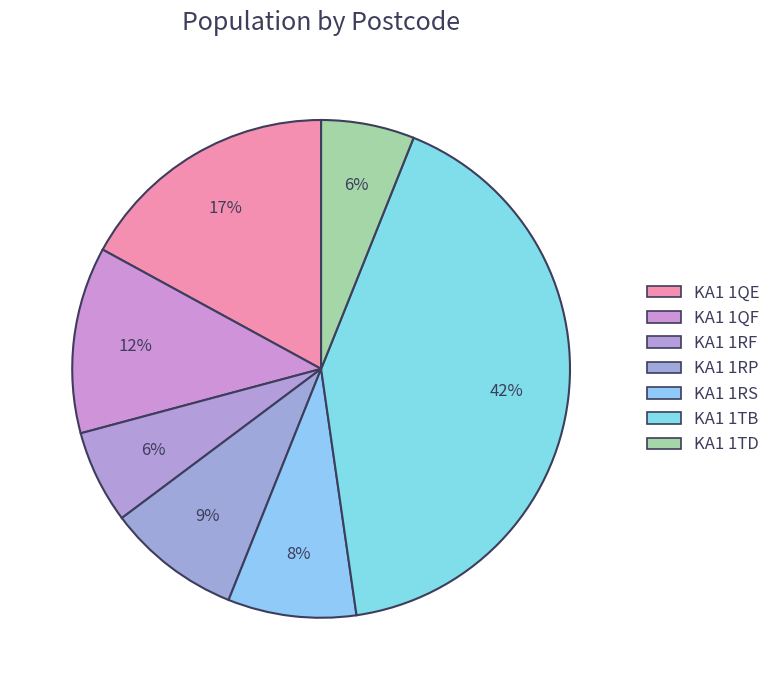

Count the number of slices in the pie.

7